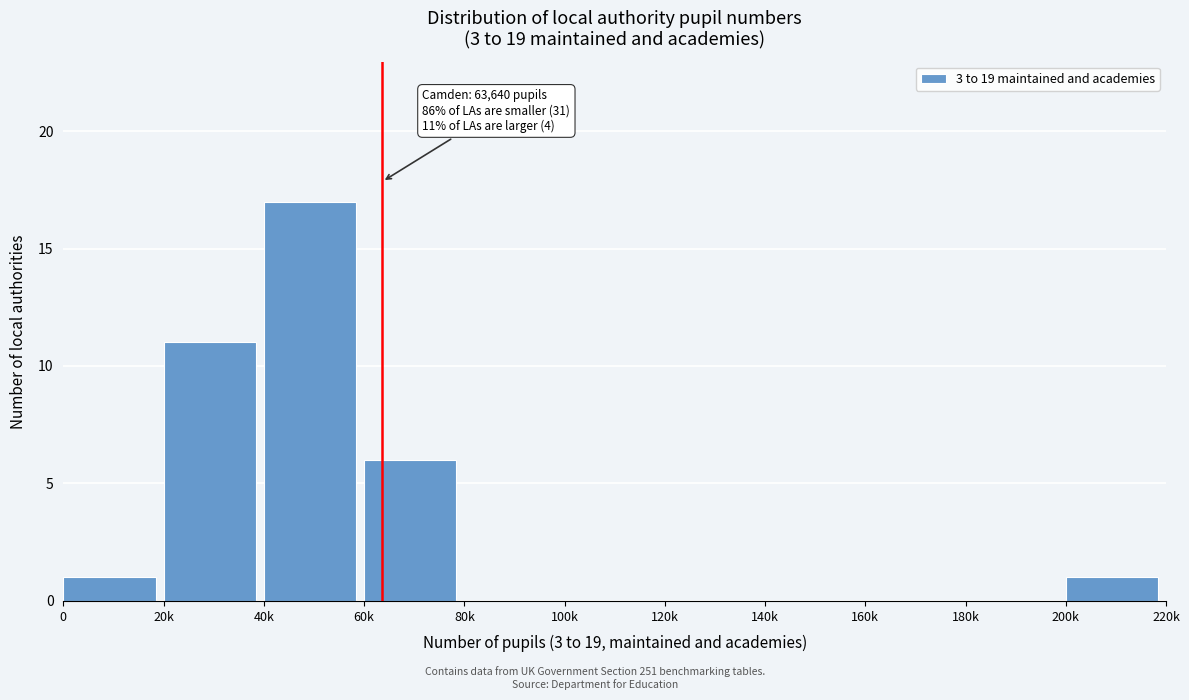

Reading left to right, what are all the values shown in this chart?

0=1	20k=11	40k=17	60k=6	80k=0	100k=0	120k=0	140k=0	160k=0	180k=0	200k=1